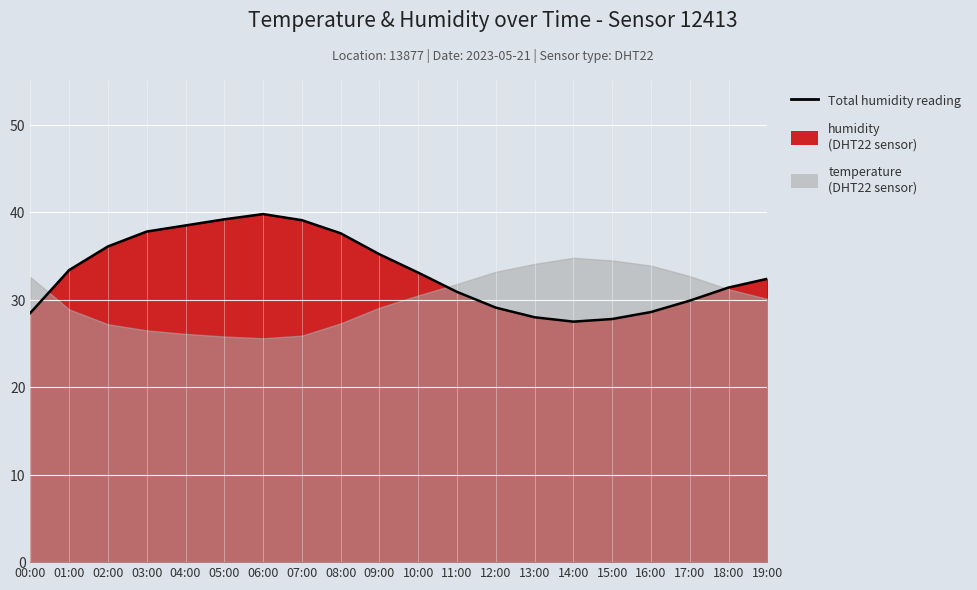

Reading left to right, list all the values displayed in this chart.

00:00=28.5	01:00=33.4	02:00=36.1	03:00=37.8	04:00=38.5	05:00=39.2	06:00=39.8	07:00=39.1	08:00=37.6	09:00=35.2	10:00=33.1	11:00=30.9	12:00=29.1	13:00=28.0	14:00=27.5	15:00=27.8	16:00=28.6	17:00=29.9	18:00=31.4	19:00=32.4